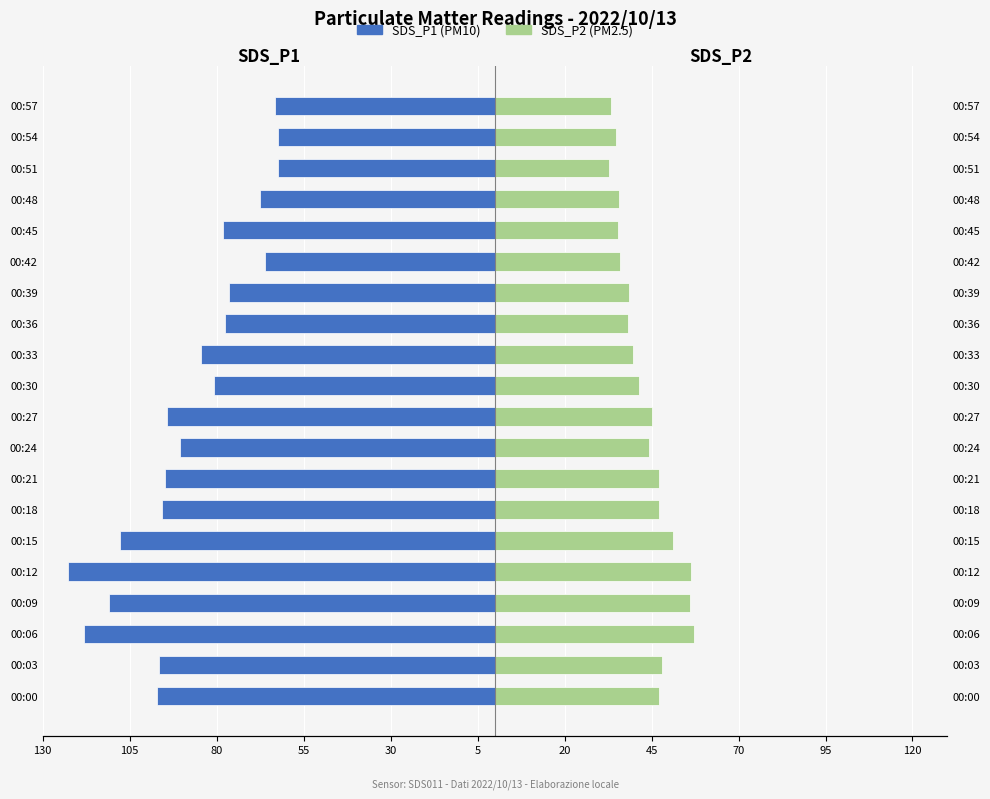

The value of SDS_P2 at 00:15 is 16.4. True or false?

False